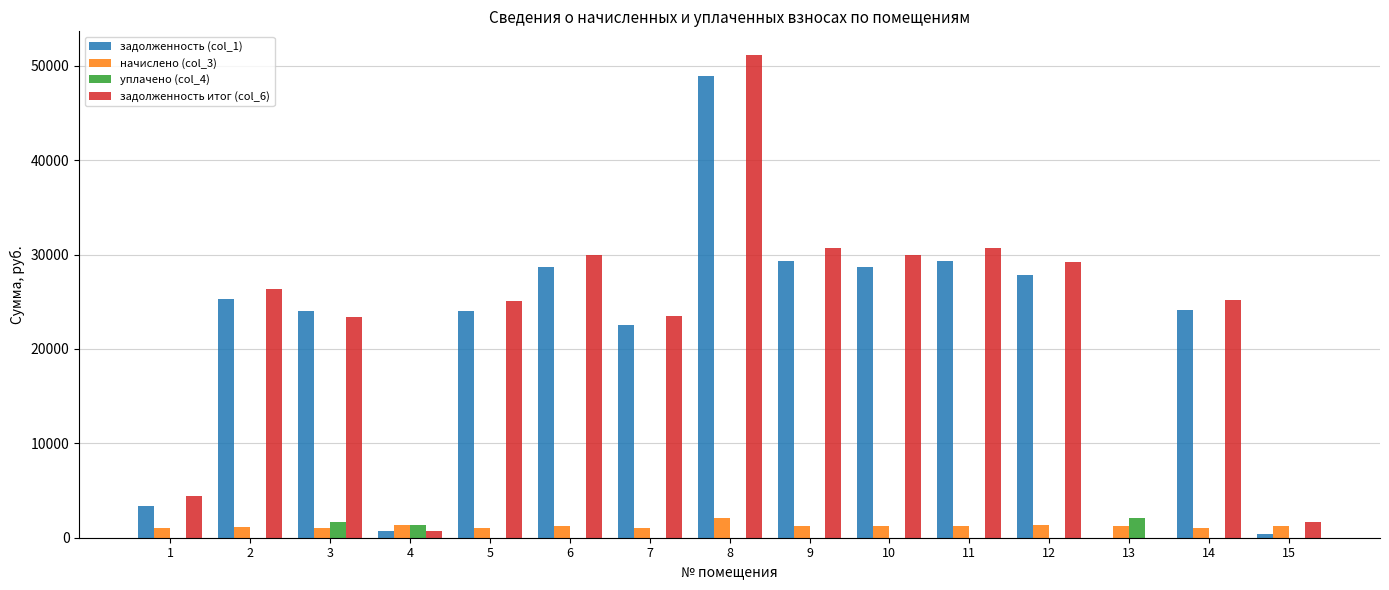

What is the sum of all задолженность итог (col_6) values?

331734.9